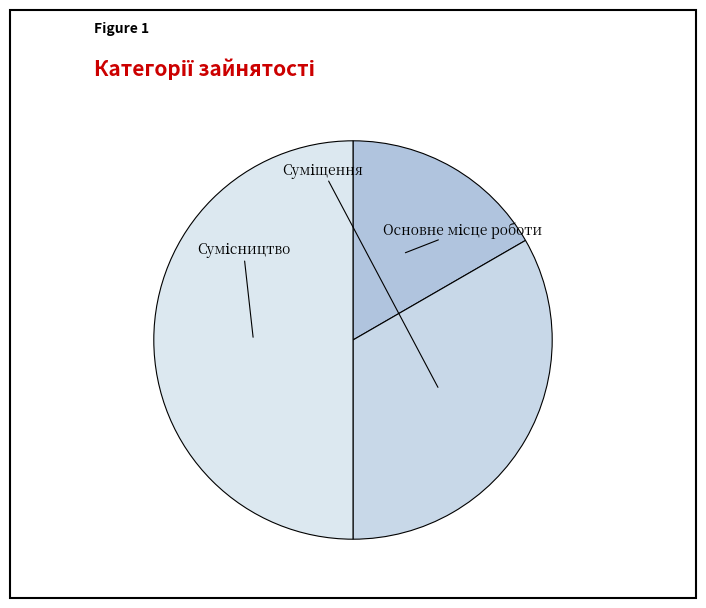

Rank the categories by value from lowest to highest.

Основне місце роботи, Суміщення, Сумісництво